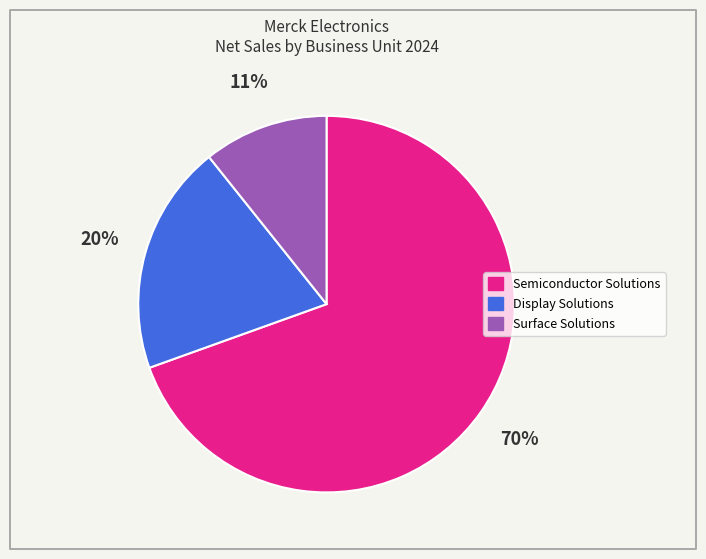

To the nearest percent, what portion does Surface Solutions represent?

11%